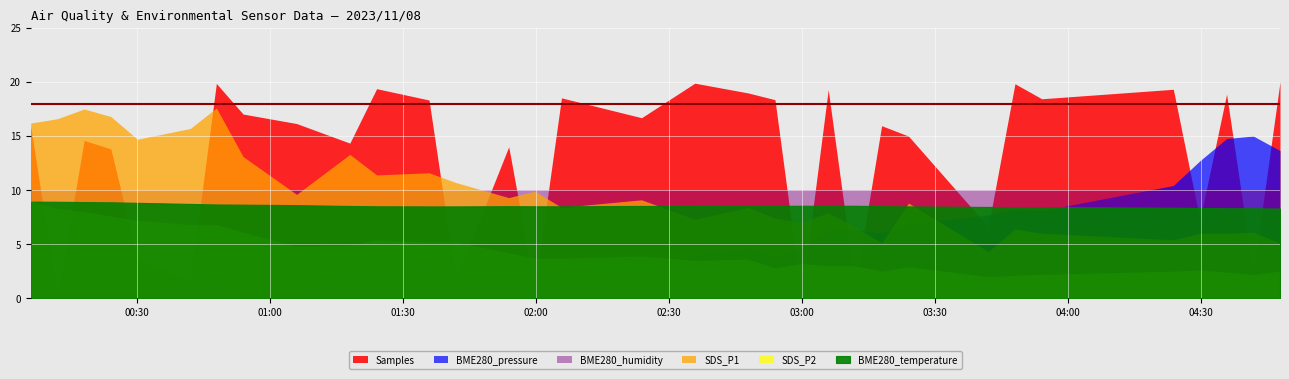

Is the value of BME280_temperature at 2023/11/08 03:11:57 greater than the value of BME280_humidity at 2023/11/08 00:53:52?

No